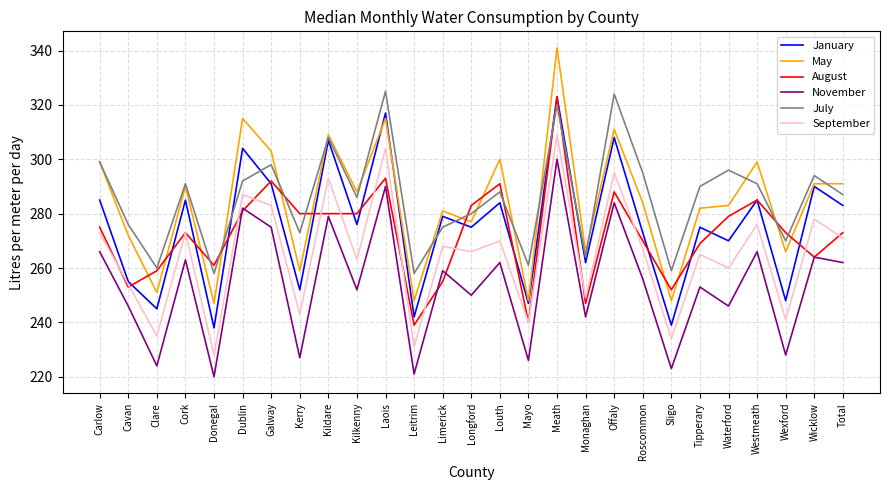

How many series are shown in this chart?

6